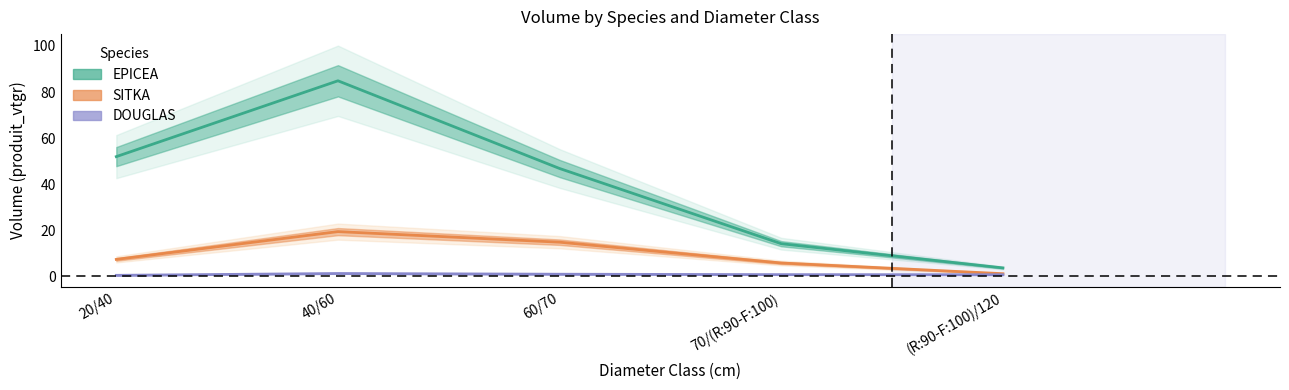

The value of SITKA at (R:90-F:100)/120 is -13.2. True or false?

False